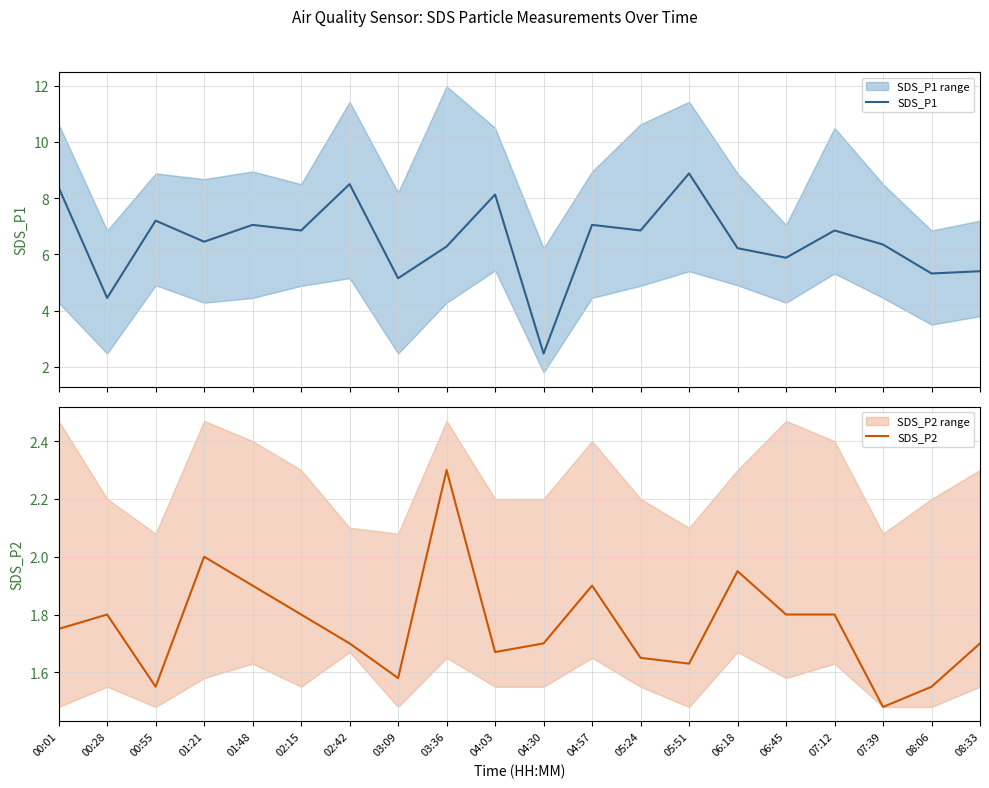

What is the label of the 11th point from the right?

04:03